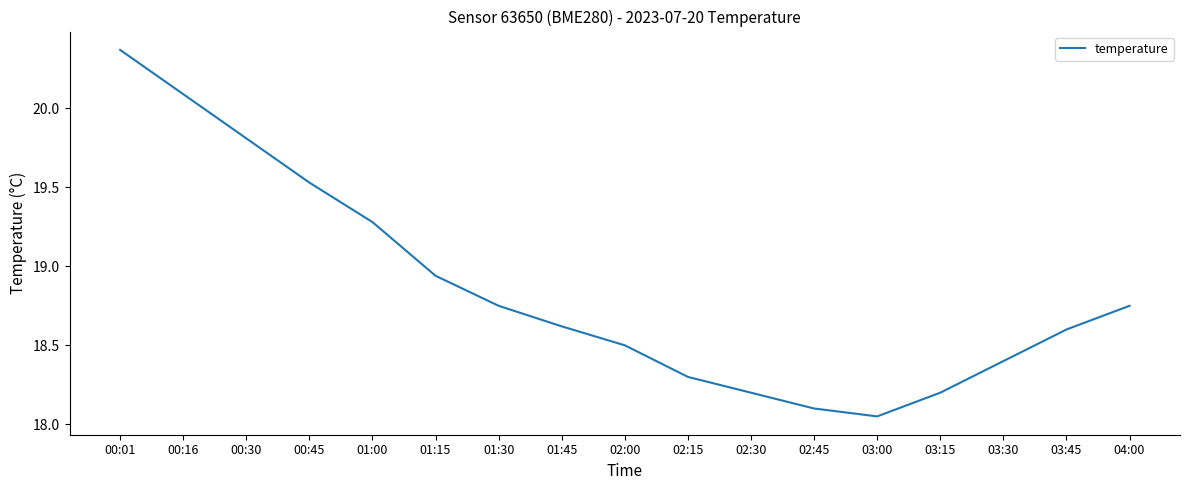

True or false: the data shows 24.6 at 04:00.

False